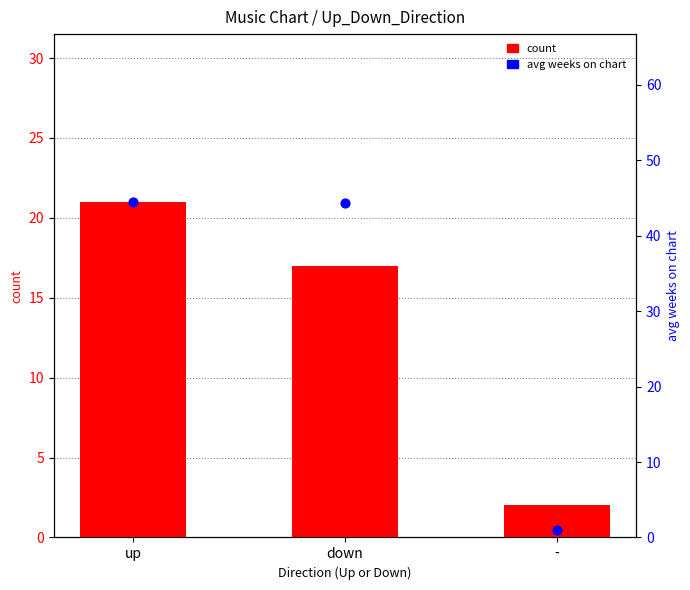

What are all the series names shown in the legend?

count, avg weeks on chart